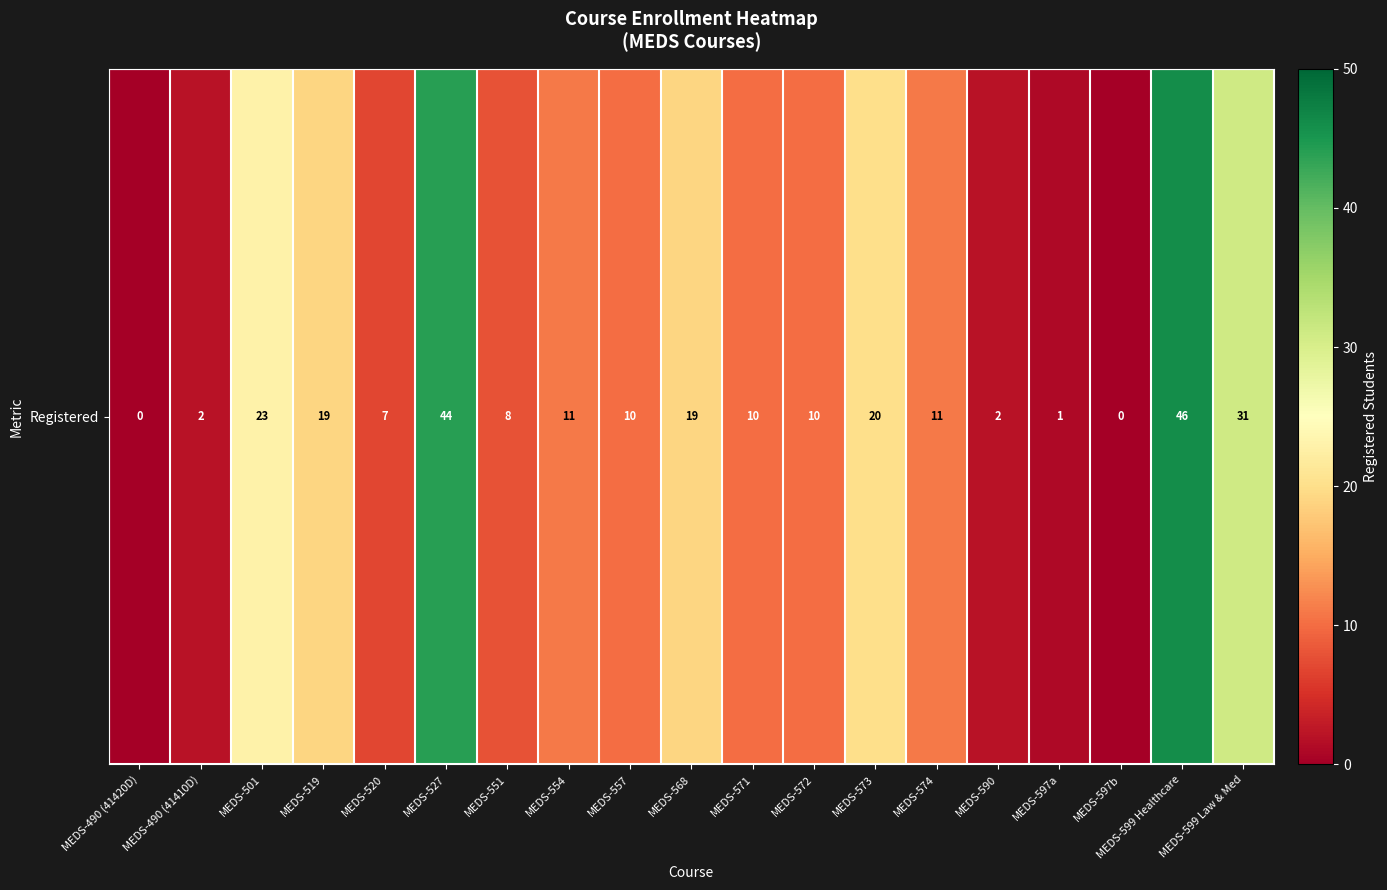

What is the difference between the values at MEDS-490 (41420D) and MEDS-599 Law & Med?

31